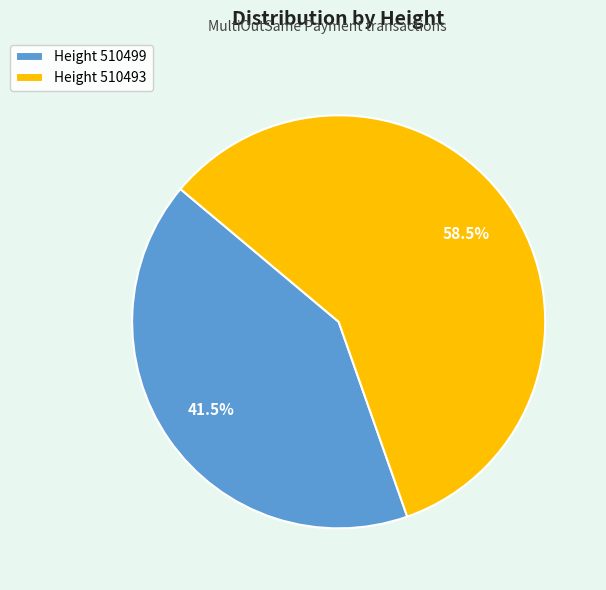

Is Height 510493 the majority of the pie?

Yes